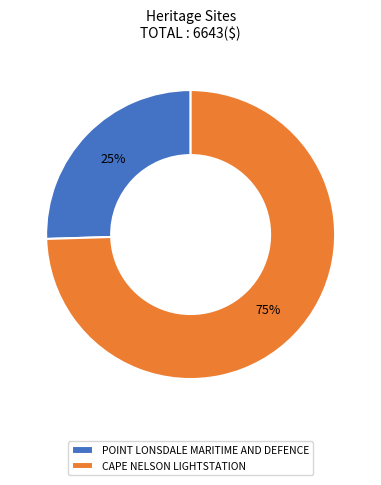

Between CAPE NELSON LIGHTSTATION and POINT LONSDALE MARITIME AND DEFENCE, which is larger?

CAPE NELSON LIGHTSTATION